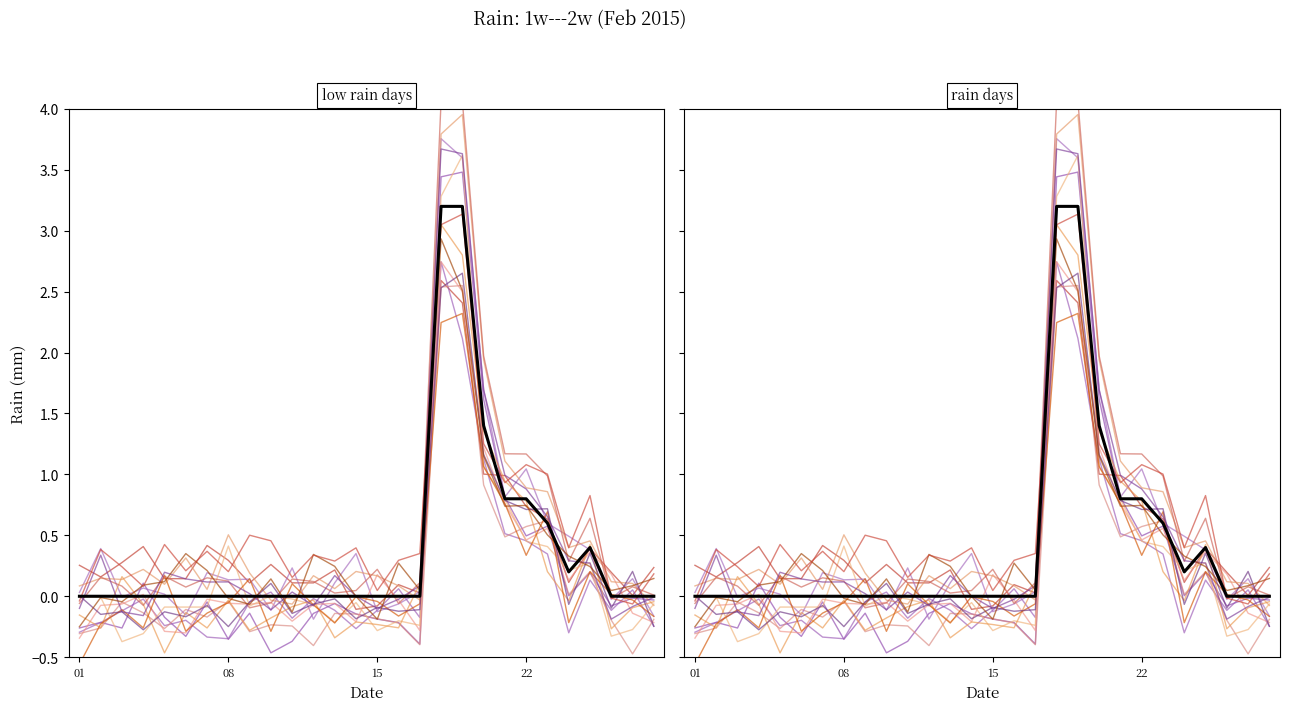

How many values are above zero?

8